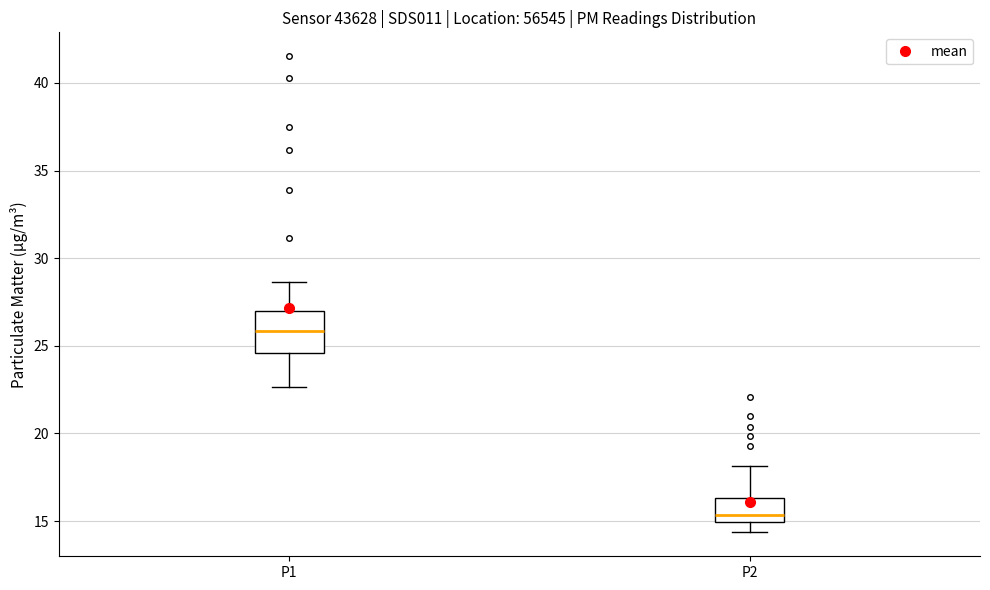

Comparing the boxes themselves (not the whiskers), which one is the tallest?

P1